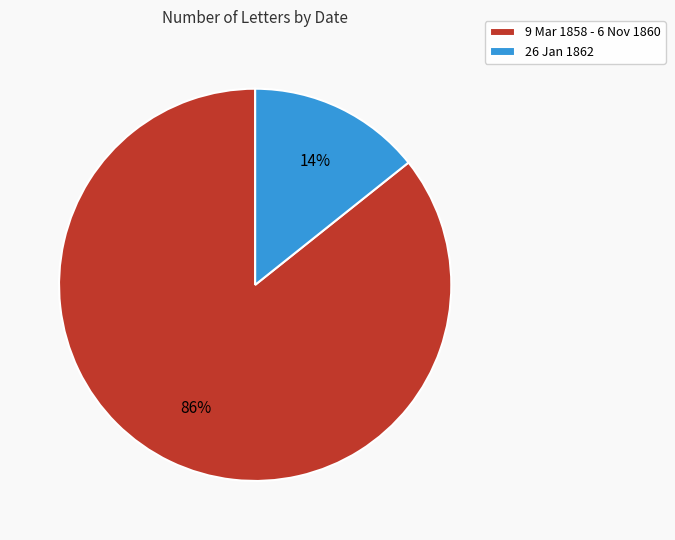

What percentage is the 9 Mar 1858 - 6 Nov 1860 slice, to the nearest percent?

86%